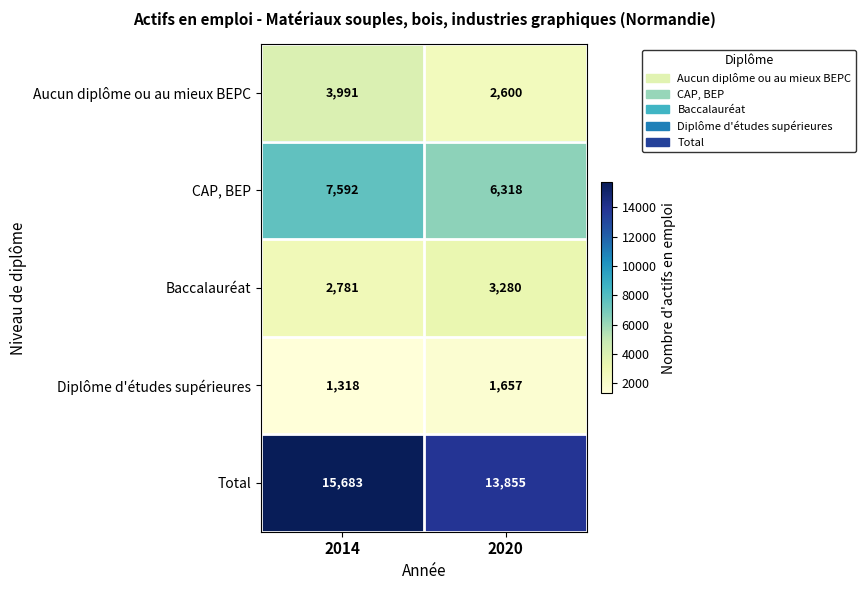

What is the average value of the Aucun diplôme ou au mieux BEPC series?

3296